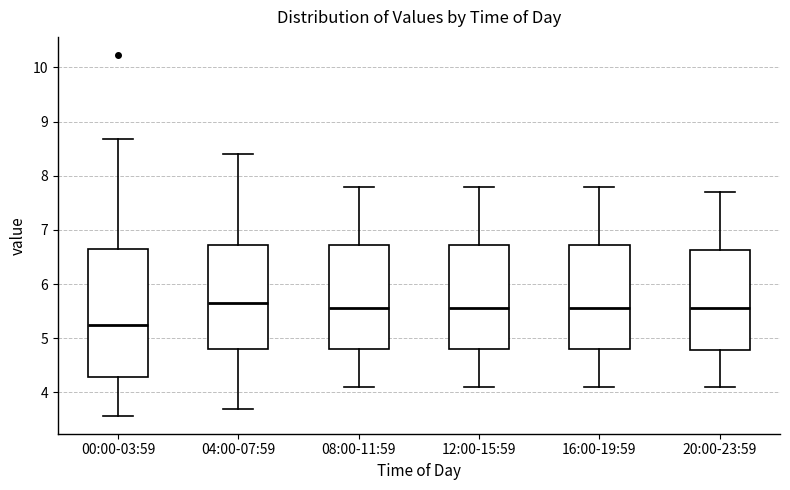

Where does the upper whisker of the box for 00:00-03:59 end on the y-axis? The values are not printed on the chart, so give them approximately, as read against the axis.

8.7